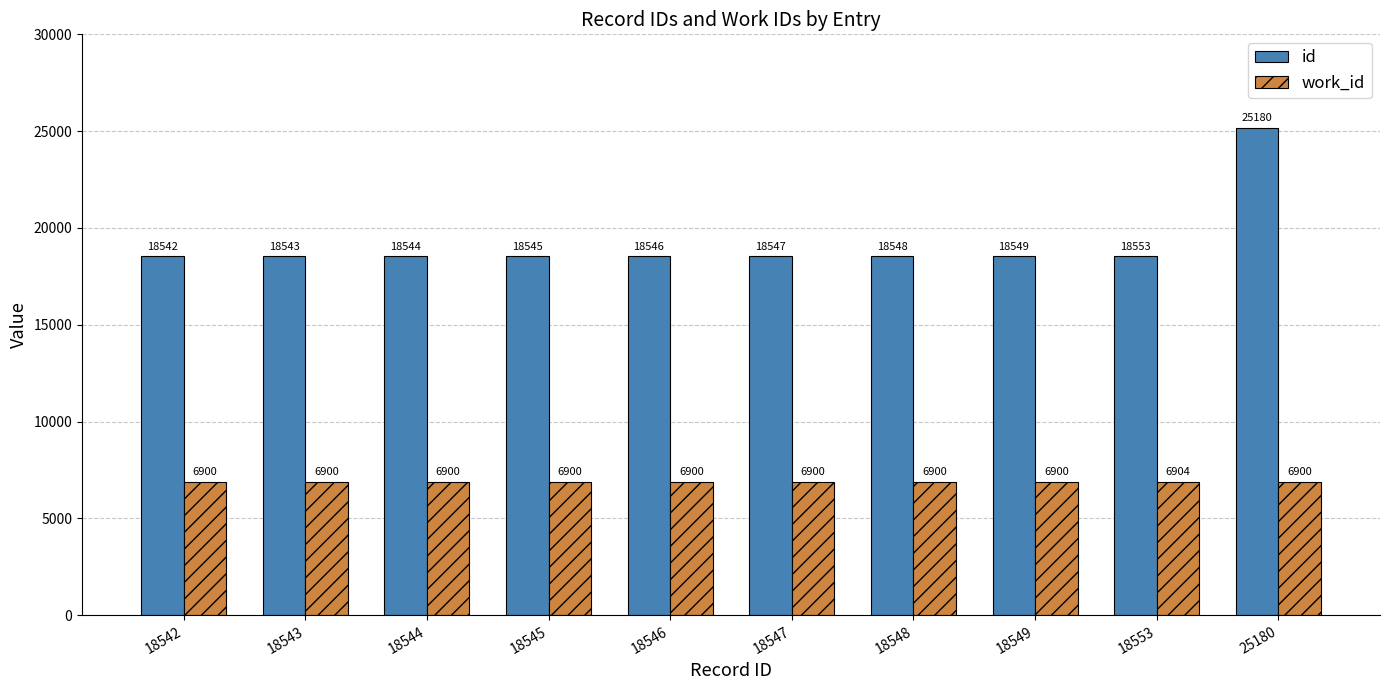

Is it true that id equals 26203 at 18553?

False